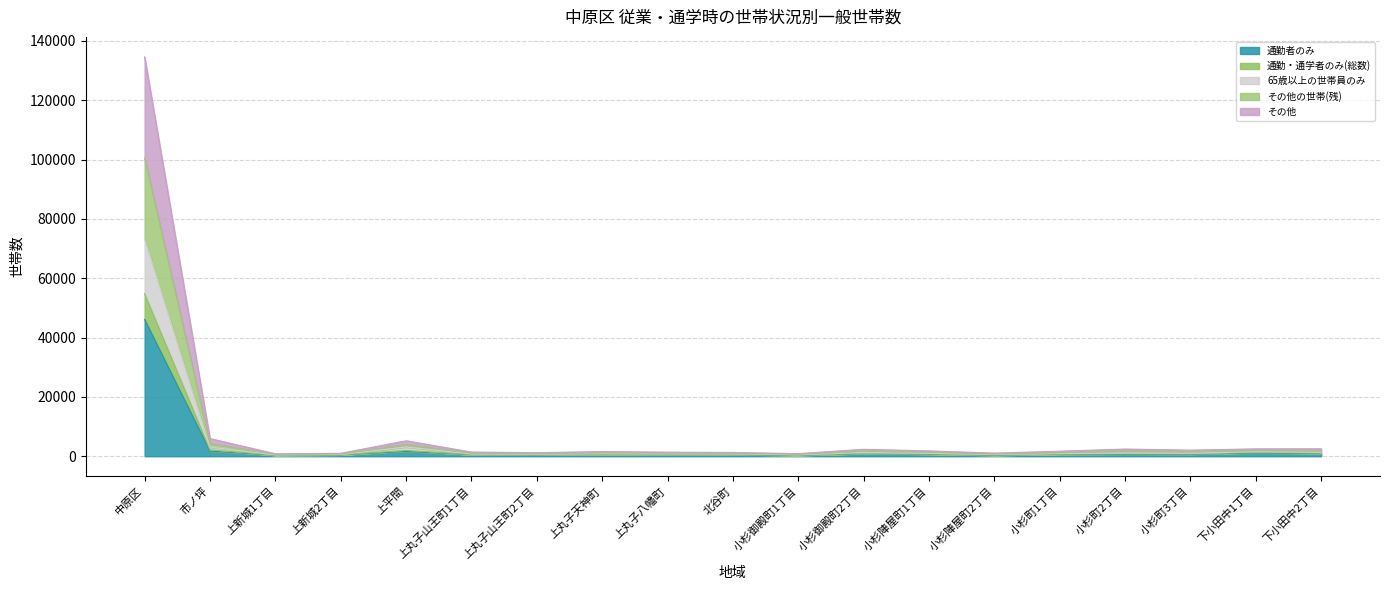

Does the chart display data point markers on the line(s)?

No